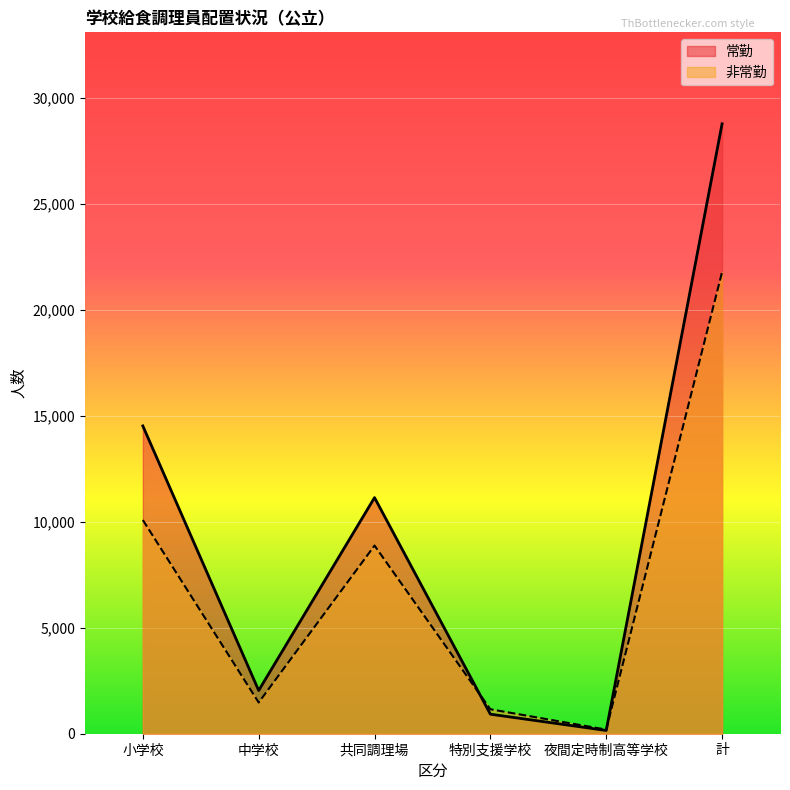

Reading left to right, what are all the values shown in this chart?

常勤: 小学校=14514	中学校=2037	共同調理場=11133	特別支援学校=921	夜間定時制高等学校=154	計=28759
非常勤: 小学校=10077	中学校=1473	共同調理場=8872	特別支援学校=1153	夜間定時制高等学校=195	計=21770